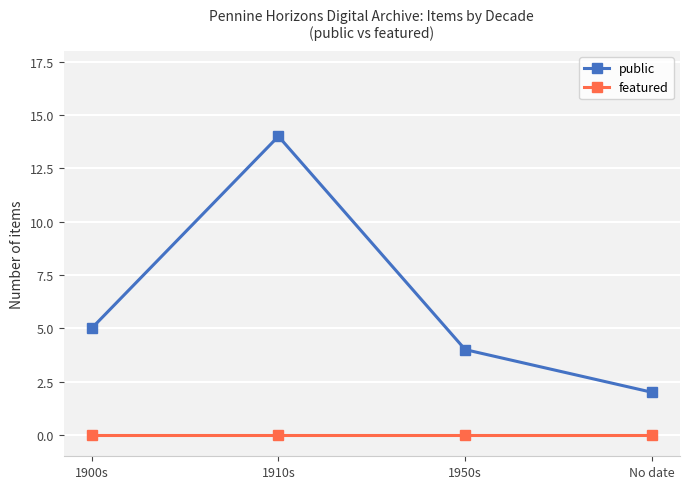

At how many categories does at least one series exceed 7?

1